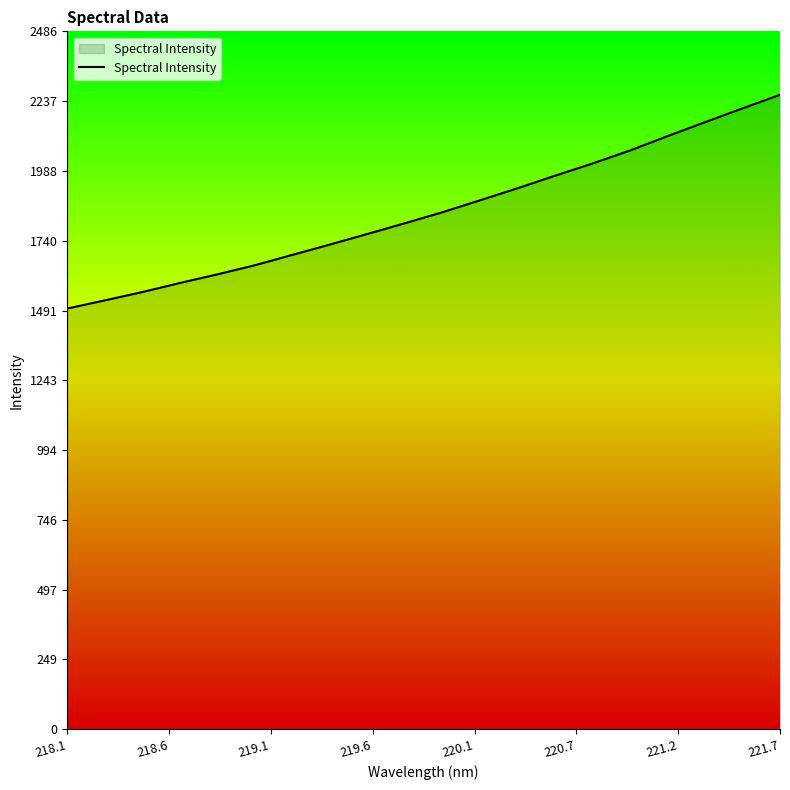

What is the difference between the maximum and minimum values?

761.2